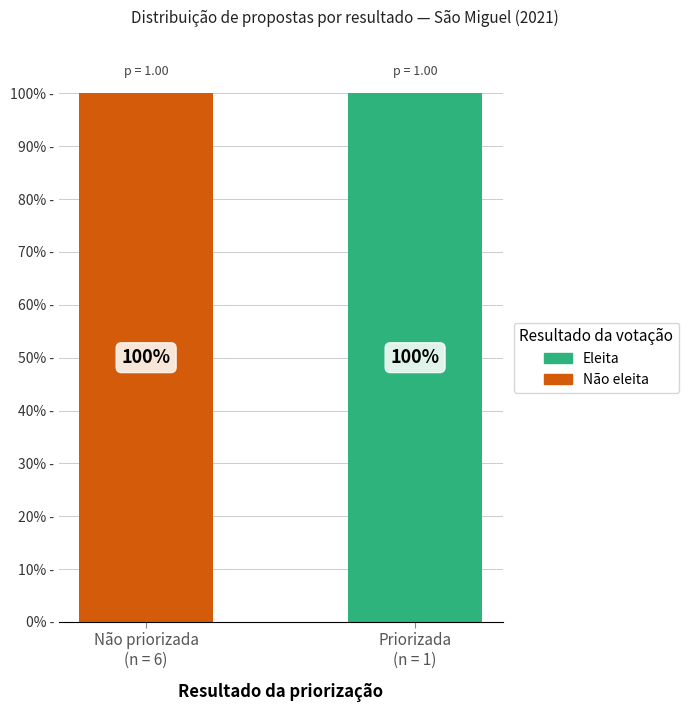

The Não eleita series shows 0 at Priorizada
(n = 1). True or false?

True